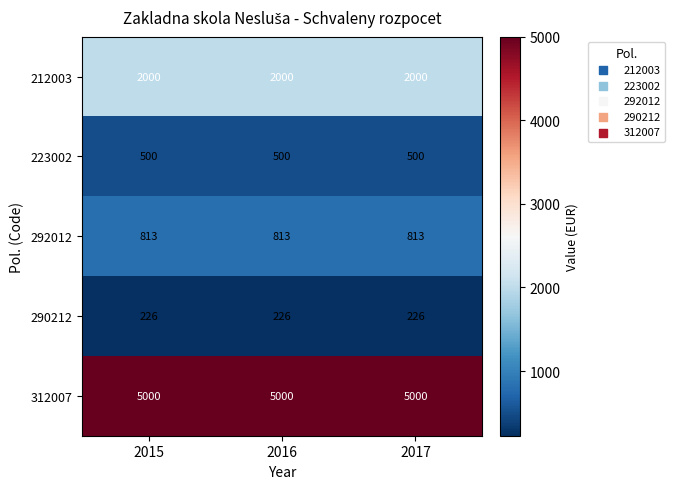

What is the difference between the highest and lowest values at 2017?

4774